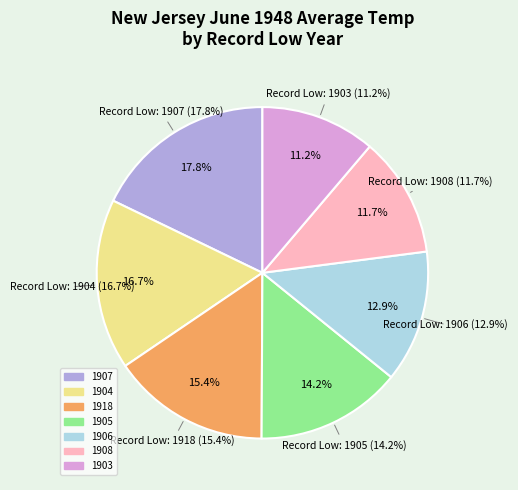

What is the largest slice in the pie chart?

1907